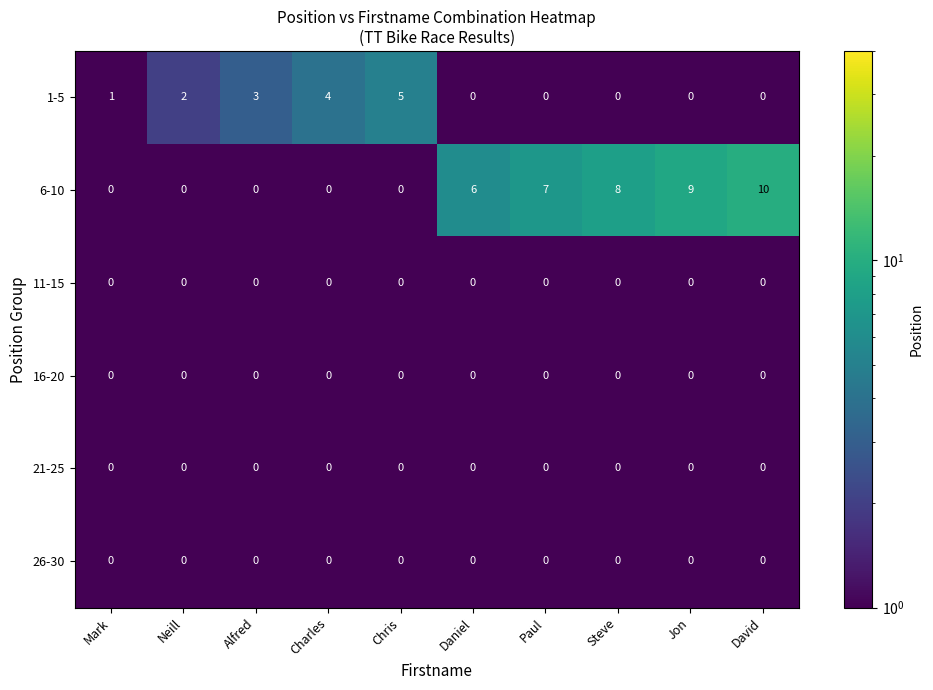

What is the maximum value shown in the chart?

10